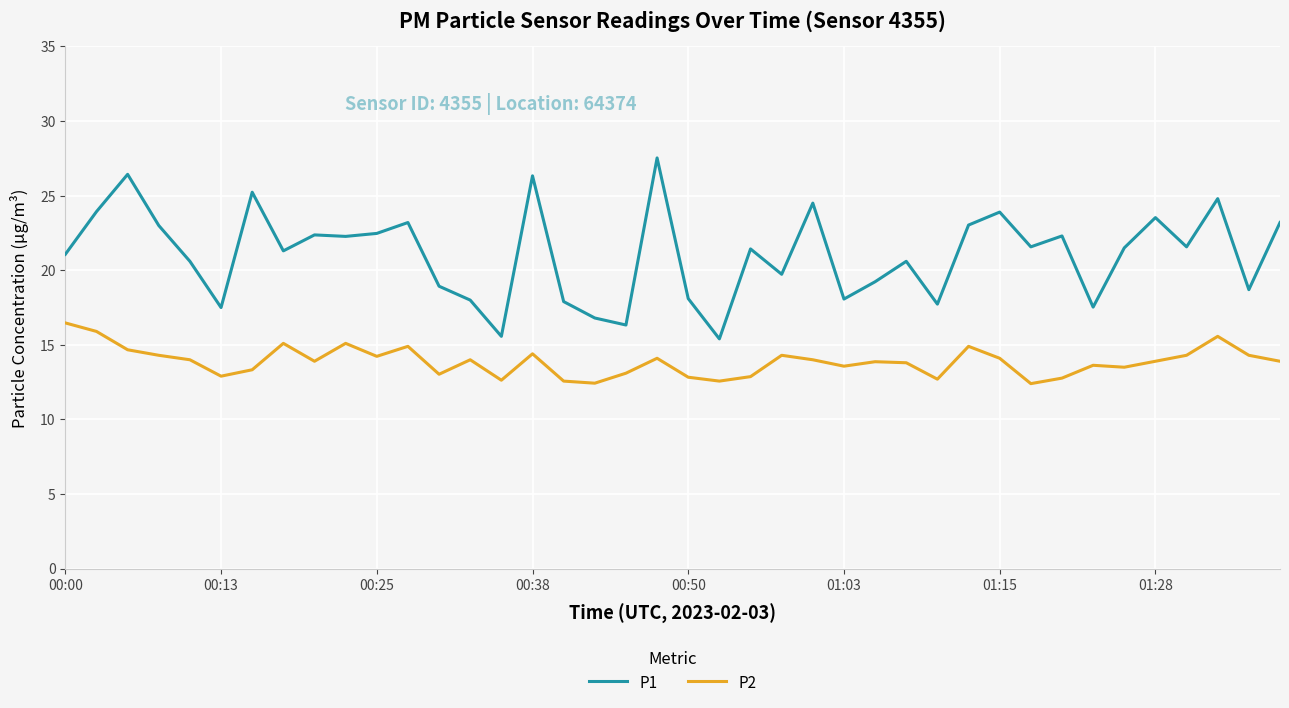

Rank the series by their maximum value, from highest to lowest.

P1, P2